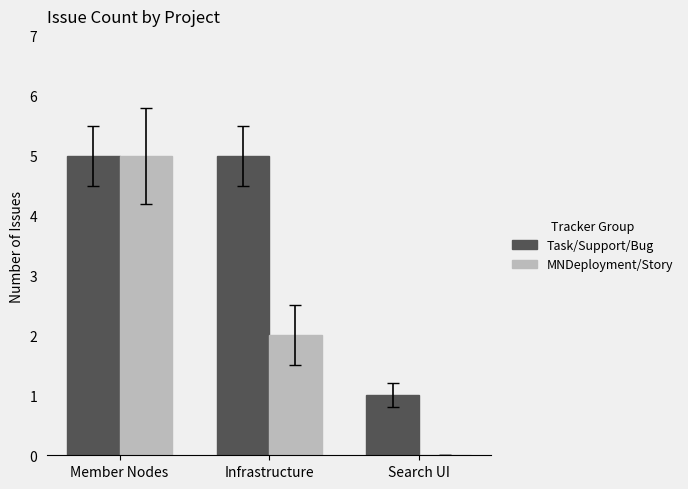

How many groups of bars are there?

3